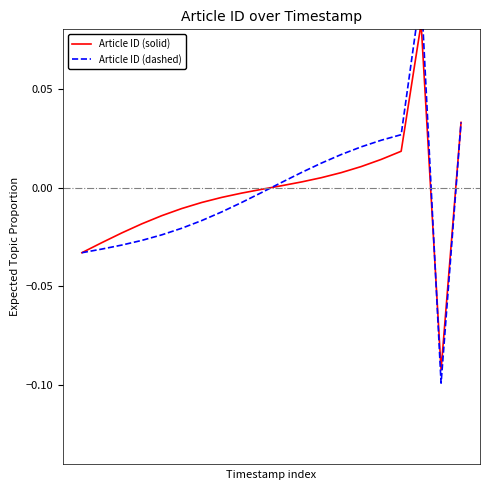

The Article ID (solid) series shows 0.0 at 14. True or false?

True